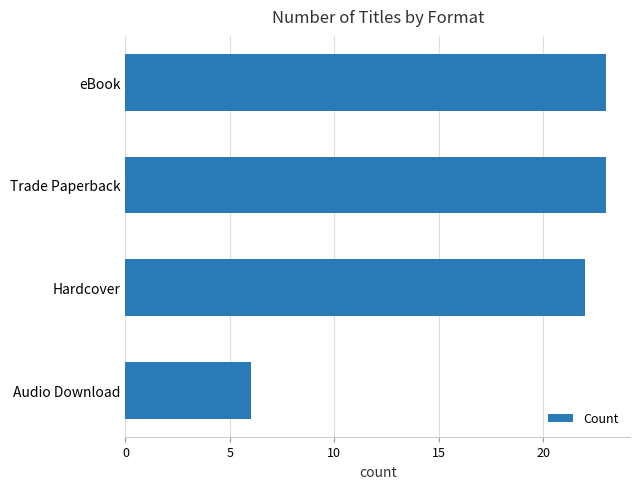

Which category has the lowest value across all series?

Audio Download